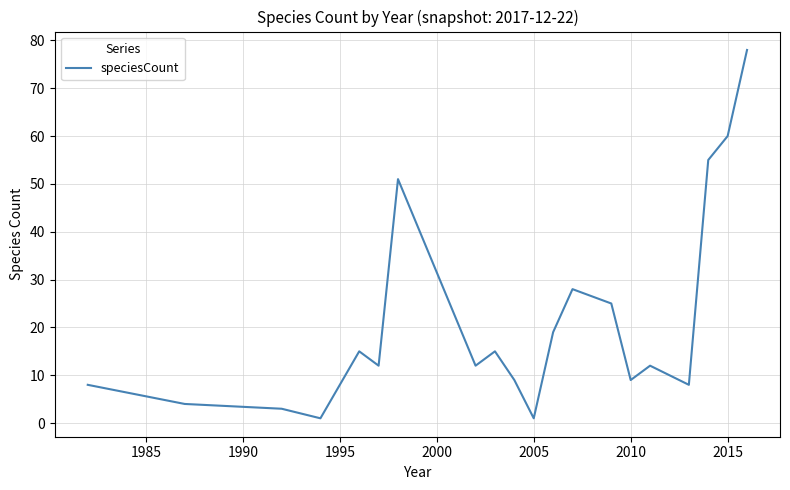

Reading left to right, transcribe all the data shown in this chart.

8	4	3	1	15	12	51	12	15	9	1	19	28	25	9	12	8	55	60	78